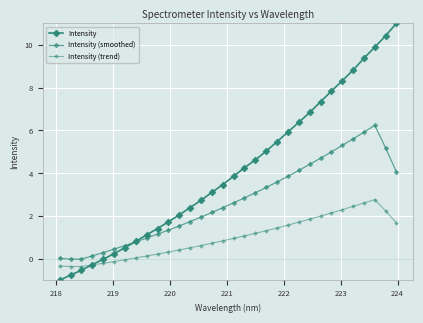

What is the lowest value of the Intensity (trend) series?

-0.4